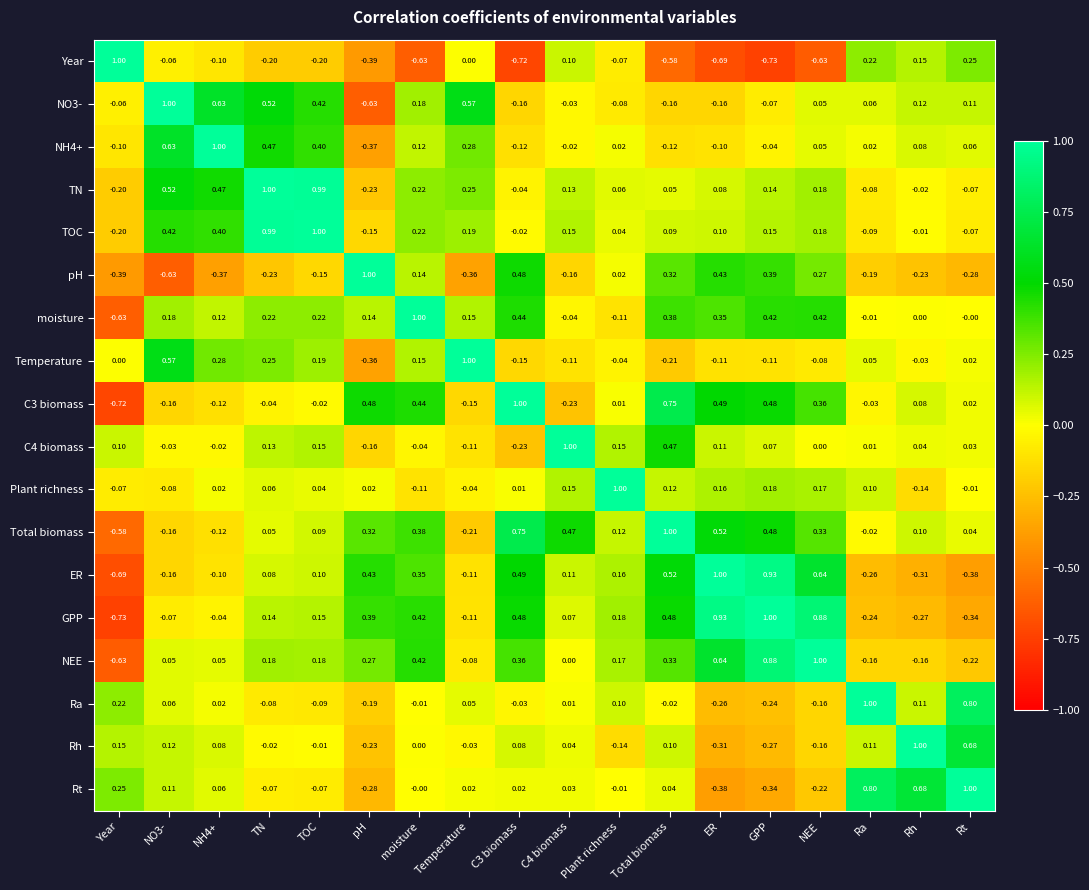

Count the number of data series in this chart.

18